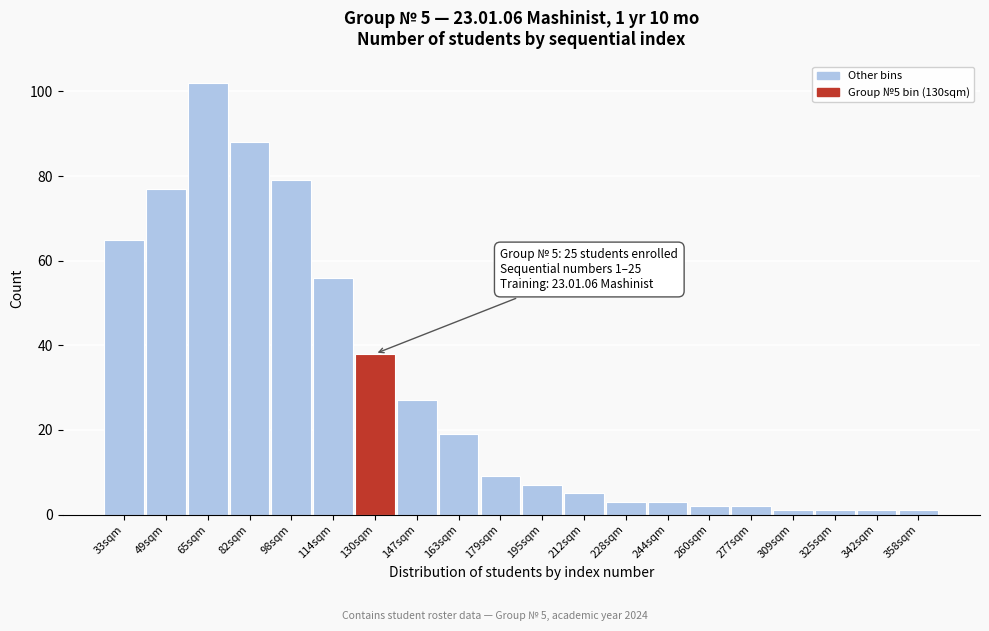

Reading left to right, transcribe all the data shown in this chart.

65	77	102	88	79	56	38	27	19	9	7	5	3	3	2	2	1	1	1	1